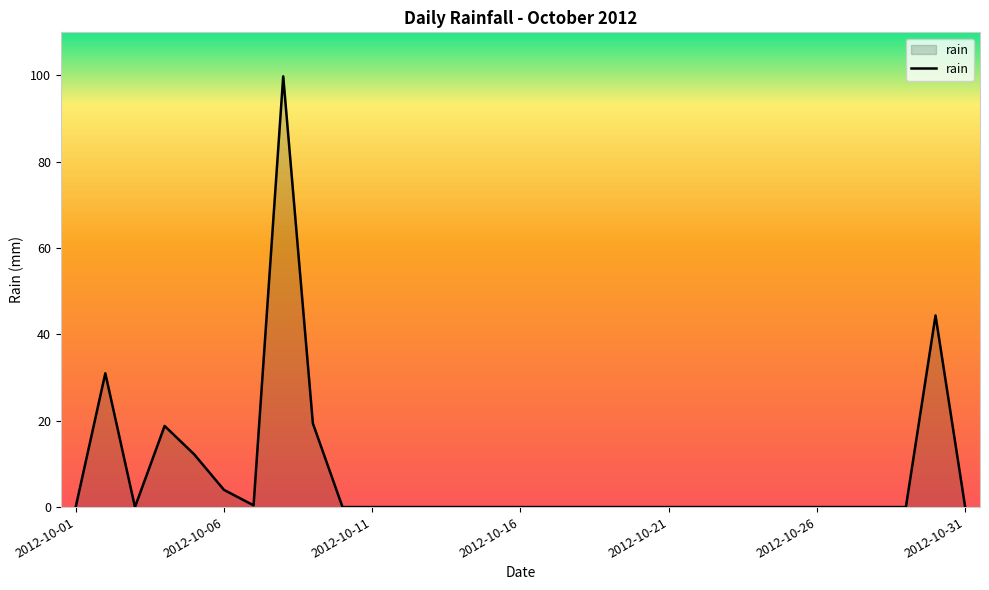

Does the chart display data point markers on the line(s)?

No